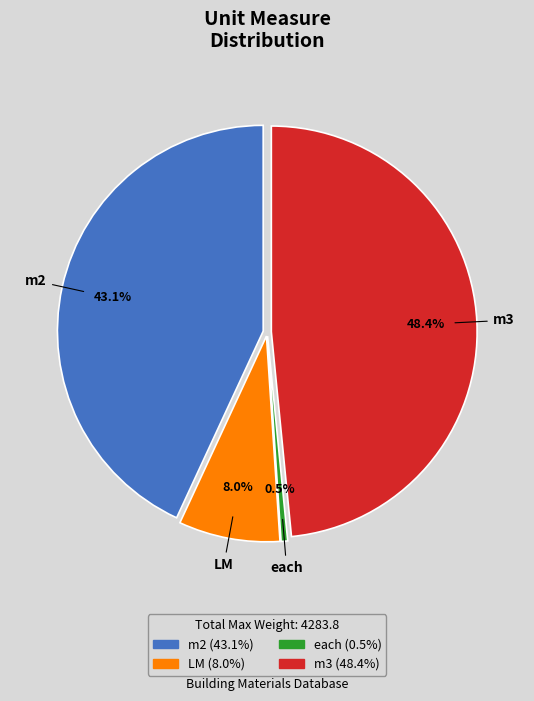

Does m2 represent more than half of the total?

No